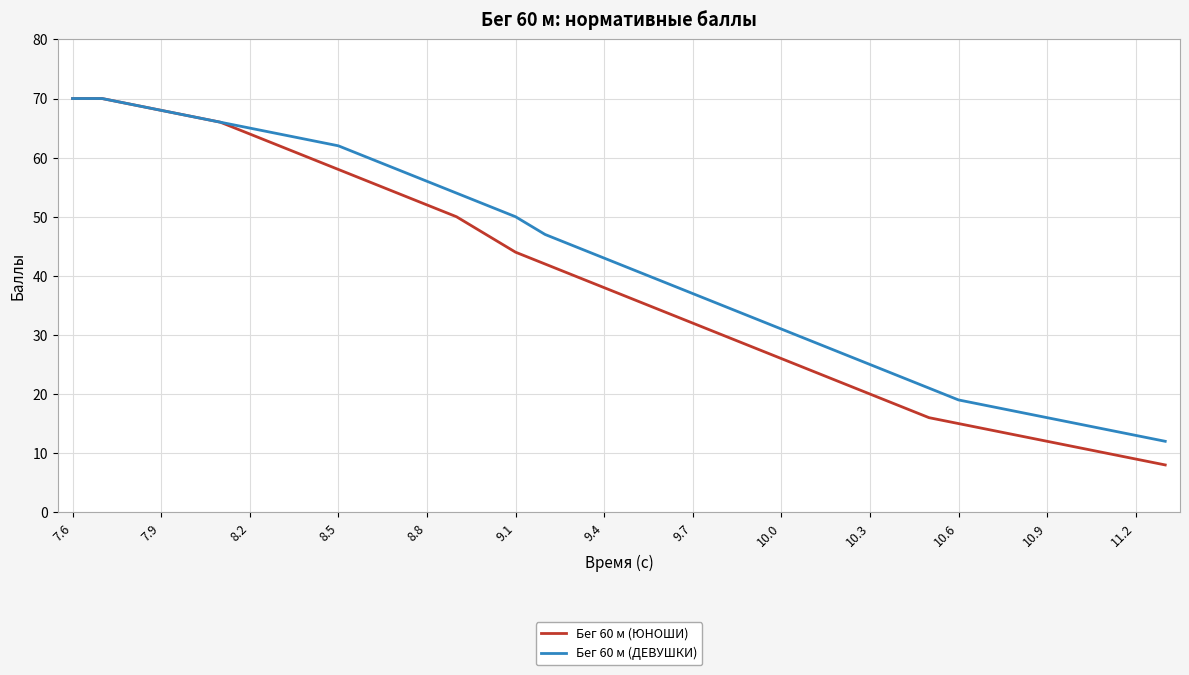

Which series has the widest spread of values?

Бег 60 м (ЮНОШИ)